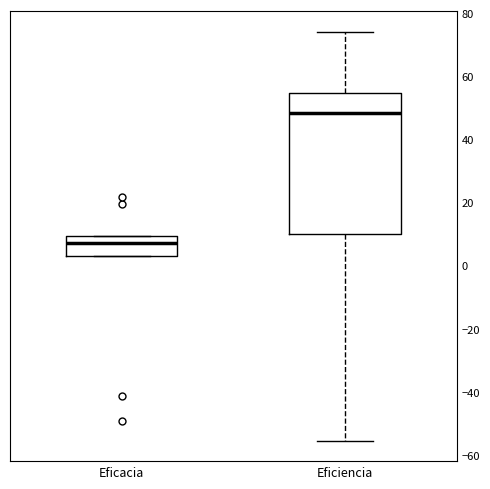

Comparing the boxes themselves (not the whiskers), which one is the tallest?

Eficiencia